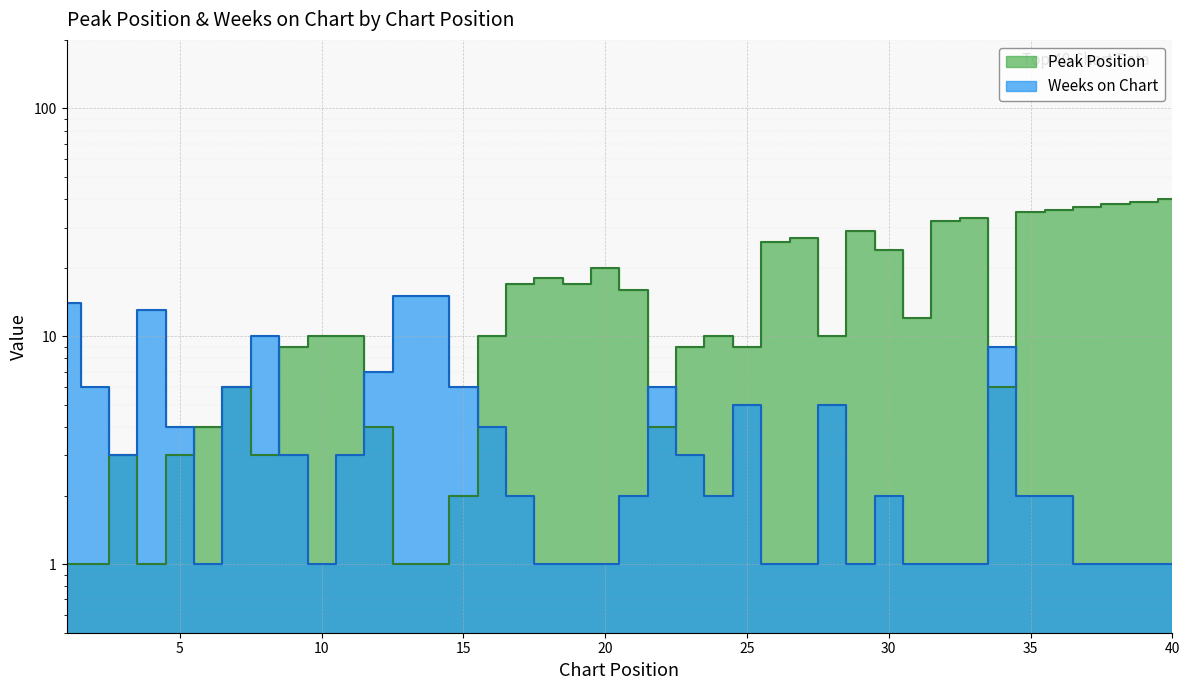

What is the highest value of the Peak Position series?

40